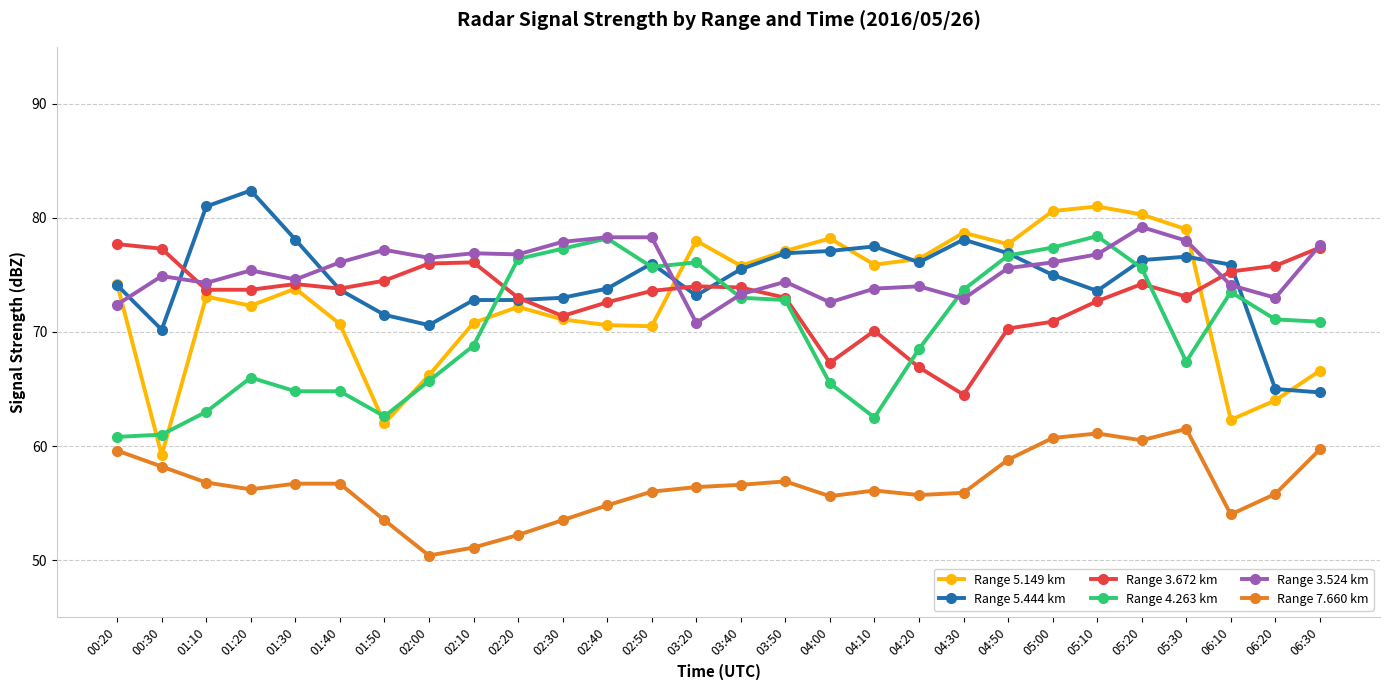

Which series has the widest spread of values?

Range 5.149 km